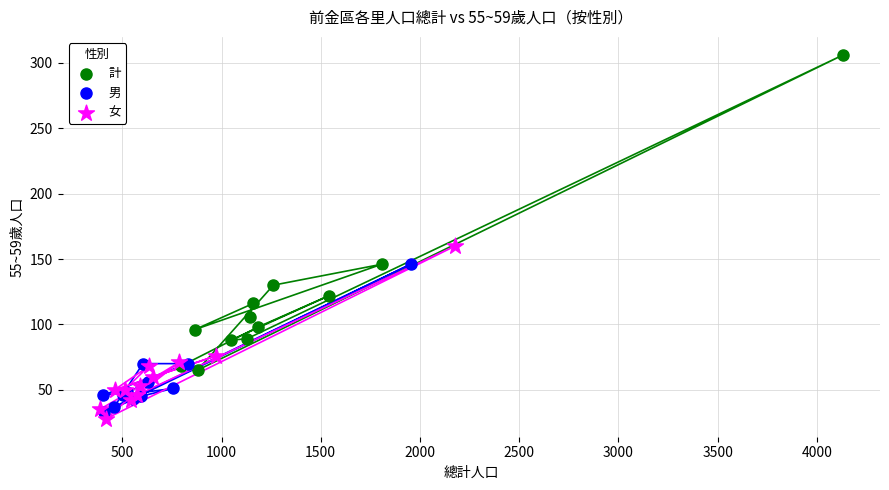

Which series contains the lowest Y value?

女